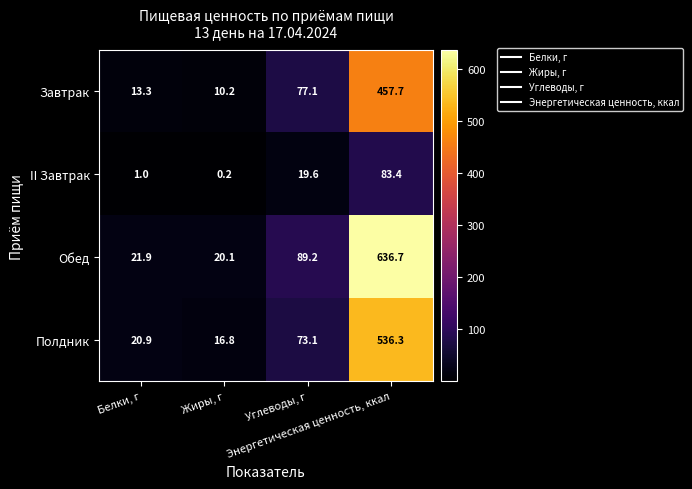

What is the sum of all II Завтрак values?

104.2